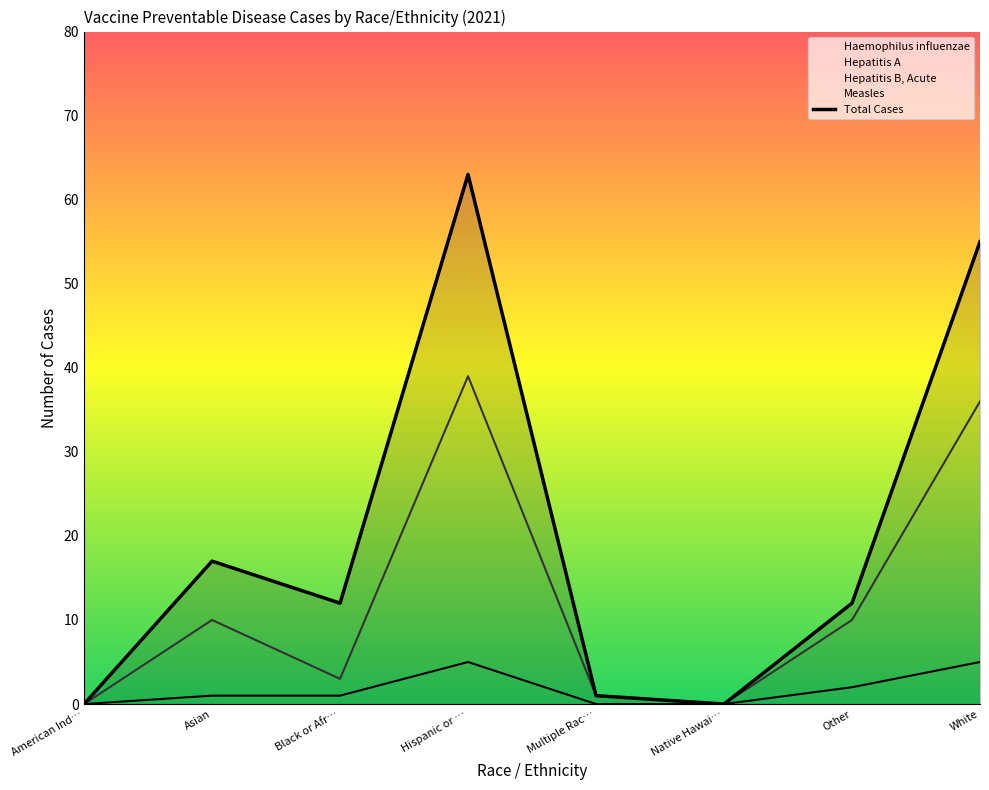

What is the sum of the values at American Ind… and Hispanic or …?

63